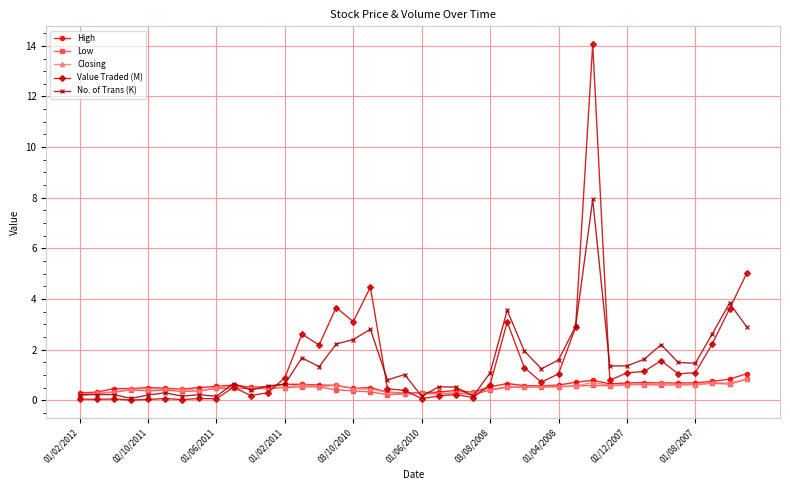

What is the highest value of the No. of Trans (K) series?

7.9